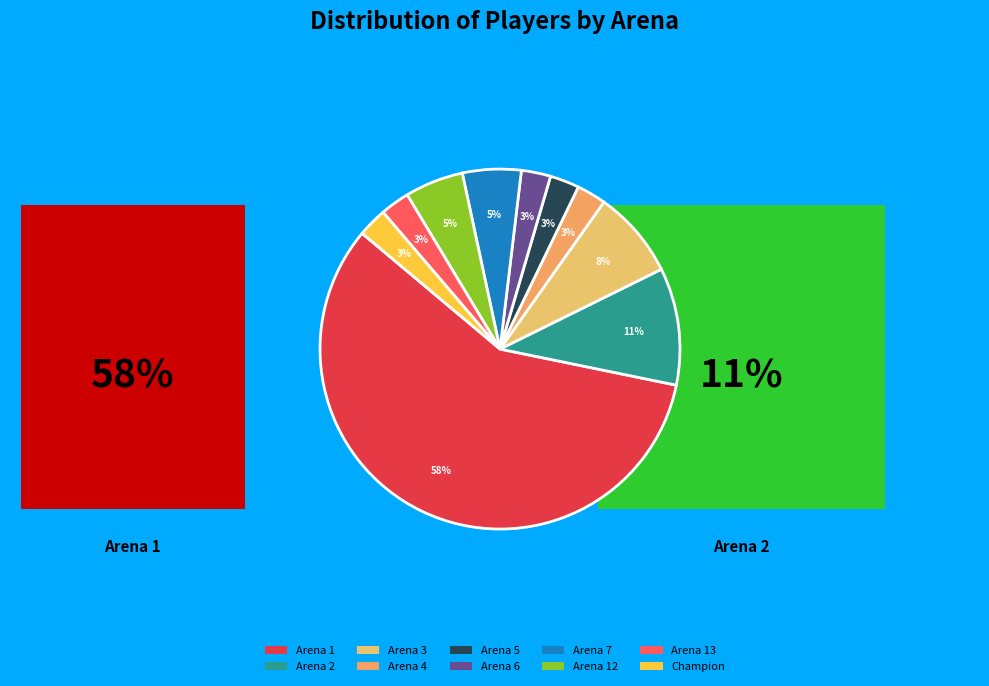

Does Arena 1 account for over 50% of the chart?

Yes